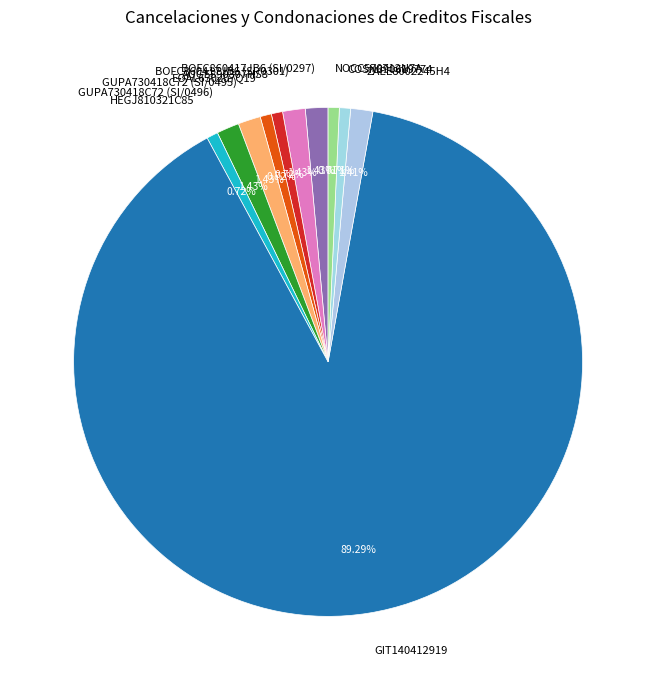

What percentage do COSN890619774 and ZAEE8002245H4 together represent?

2.1%